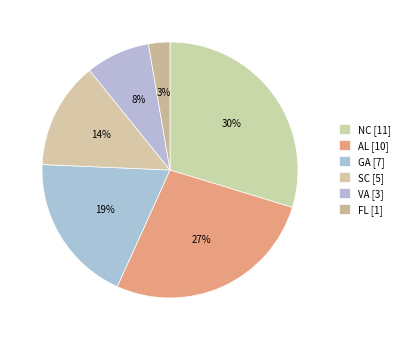

Rank the categories by value from highest to lowest.

NC, AL, GA, SC, VA, FL